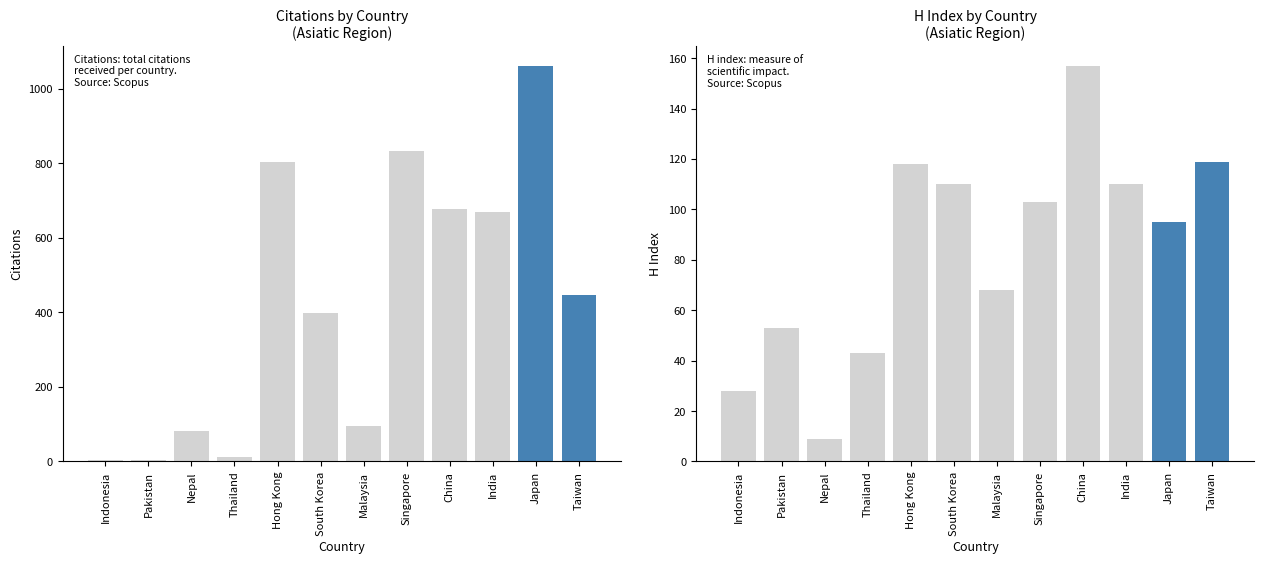

What is the total value across all series at Indonesia?

32